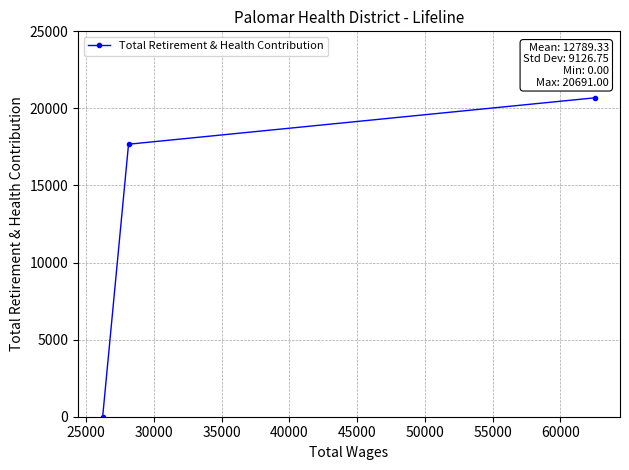

What is the average value?

12789